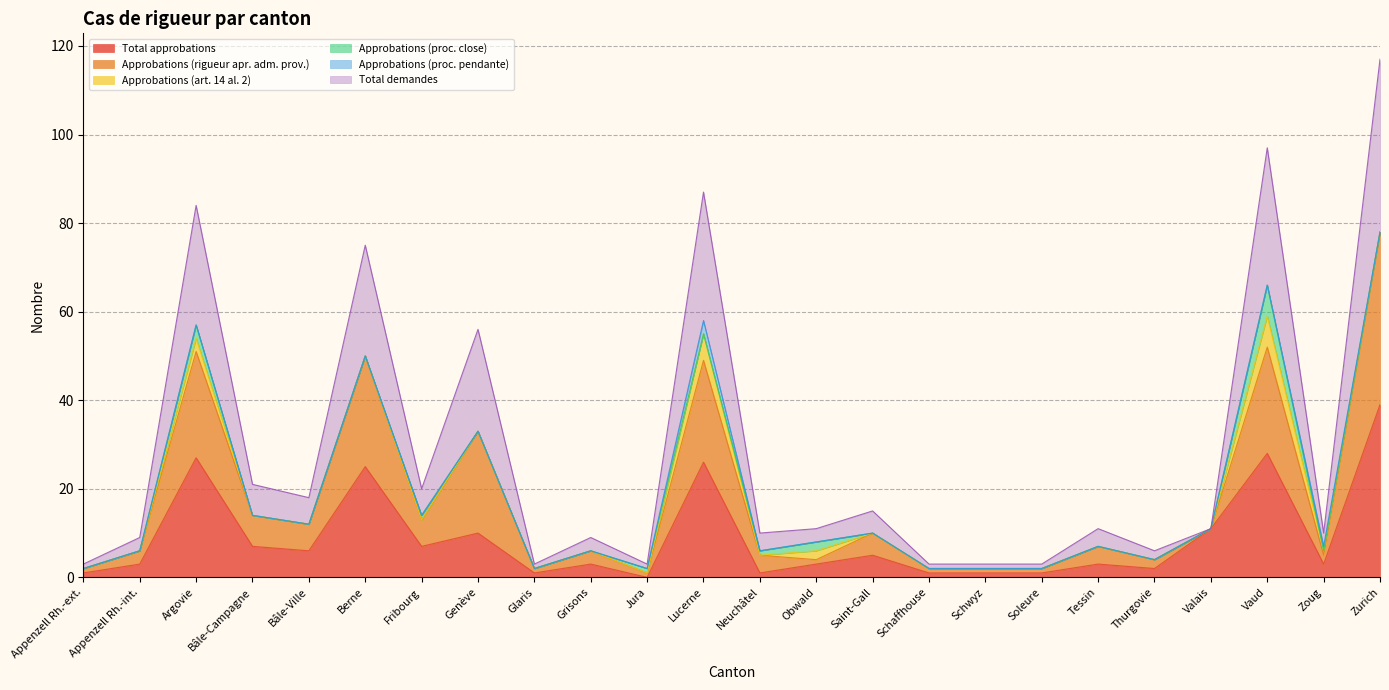

What is the average value of the Total demandes series?

29